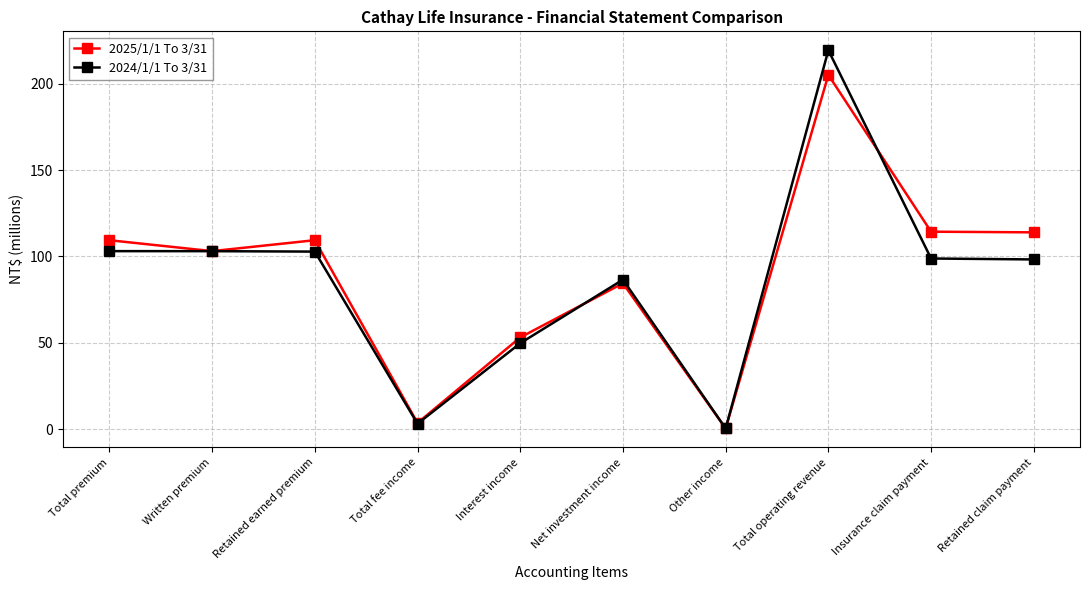

At which label does 2025/1/1 To 3/31 first exceed 109?

Total premium